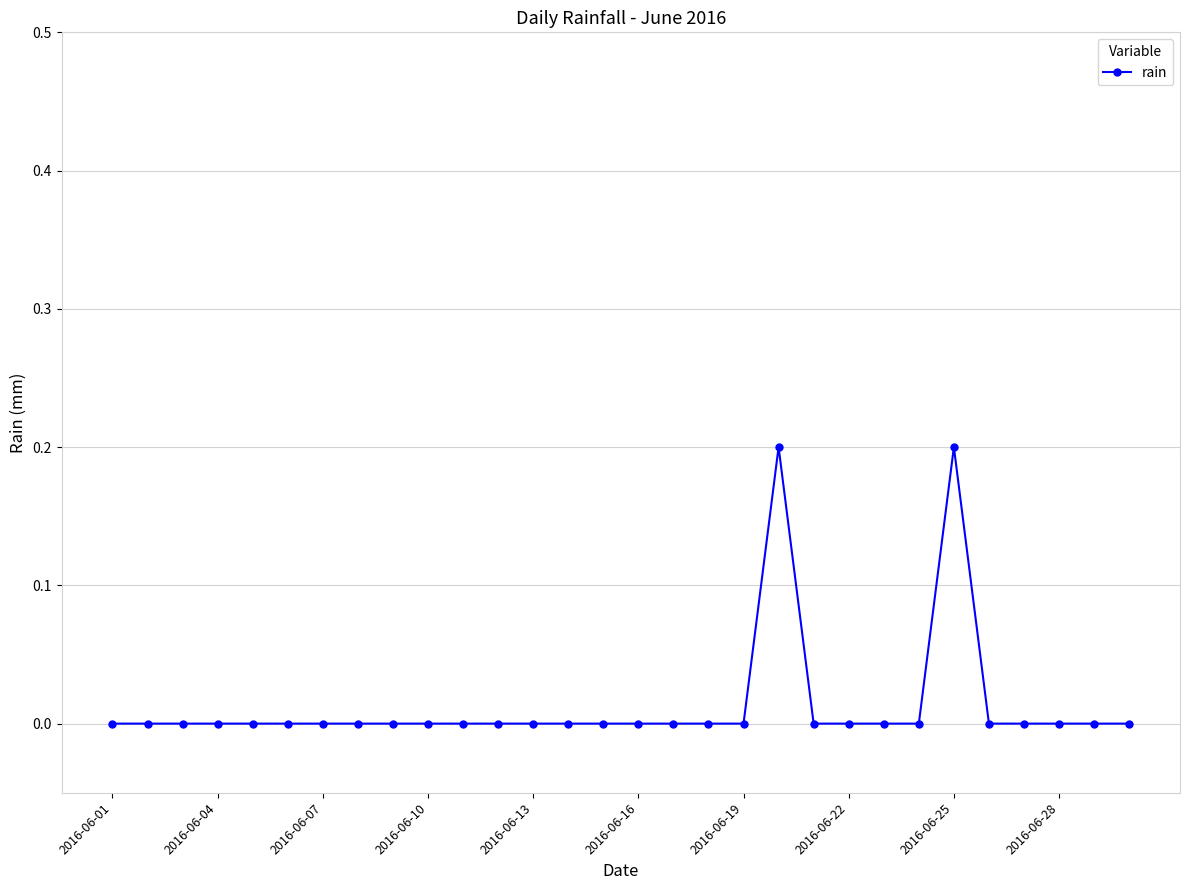

What is the sum of all values?

0.4